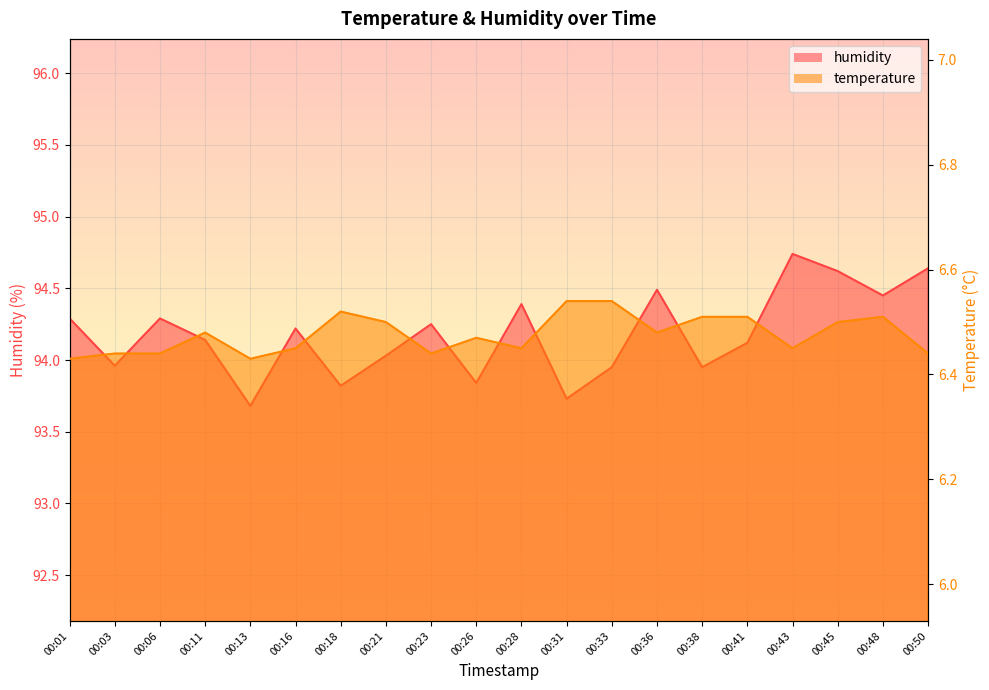

Reading left to right, list all the values displayed in this chart.

temperature: 00:01=6.4	00:03=6.4	00:06=6.4	00:11=6.5	00:13=6.4	00:16=6.5	00:18=6.5	00:21=6.5	00:23=6.4	00:26=6.5	00:28=6.5	00:31=6.5	00:33=6.5	00:36=6.5	00:38=6.5	00:41=6.5	00:43=6.5	00:45=6.5	00:48=6.5	00:50=6.4
humidity: 00:01=94.3	00:03=94.0	00:06=94.3	00:11=94.1	00:13=93.7	00:16=94.2	00:18=93.8	00:21=94.0	00:23=94.2	00:26=93.8	00:28=94.4	00:31=93.7	00:33=94.0	00:36=94.5	00:38=94.0	00:41=94.1	00:43=94.7	00:45=94.6	00:48=94.5	00:50=94.6